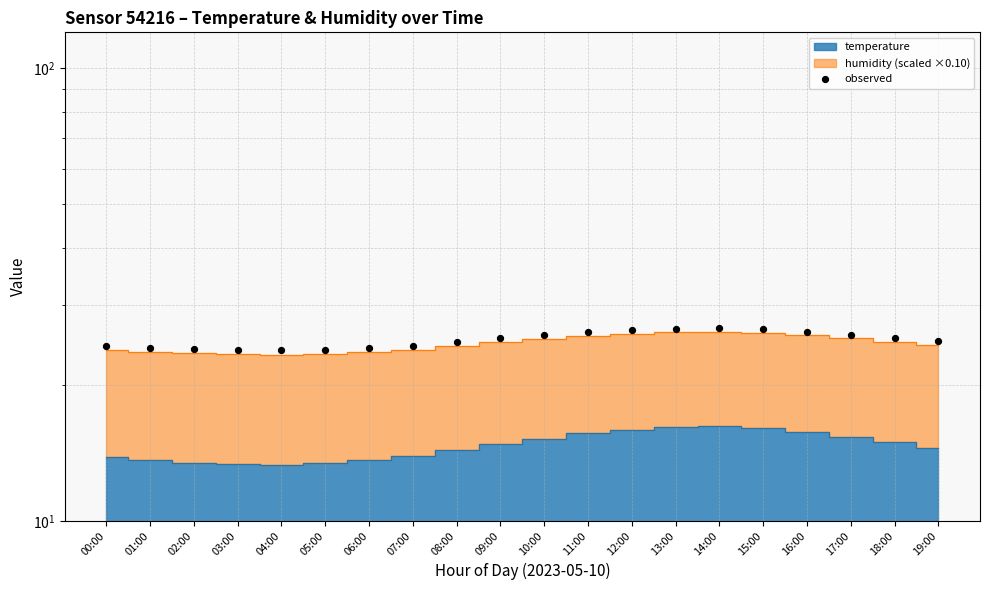

What is the ratio of the value at 19:00 to the value at 09:00?

1.0